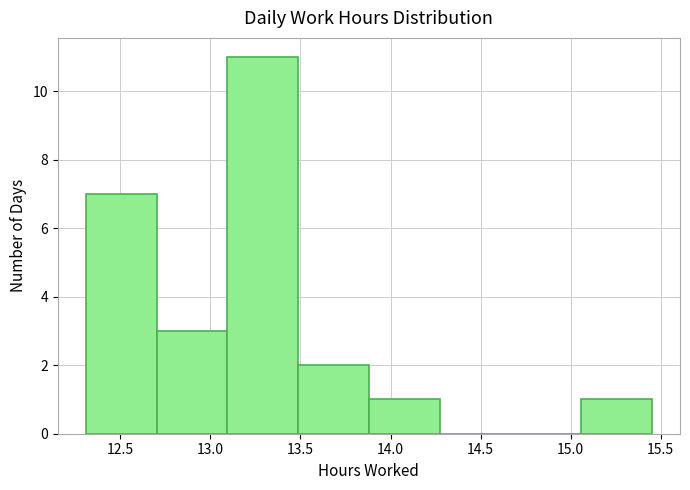

Reading left to right, transcribe this chart: for each bar, give the range it covers on the x-axis and its height. Neither the bar edges nor the heights are printed on the chart, so give them approximately, as read against the axes.

12.30 to 12.70: 7
12.70 to 13.10: 3
13.10 to 13.50: 11
13.50 to 13.90: 2
13.90 to 14.25: 1
14.25 to 14.65: 0
14.65 to 15.05: 0
15.05 to 15.45: 1